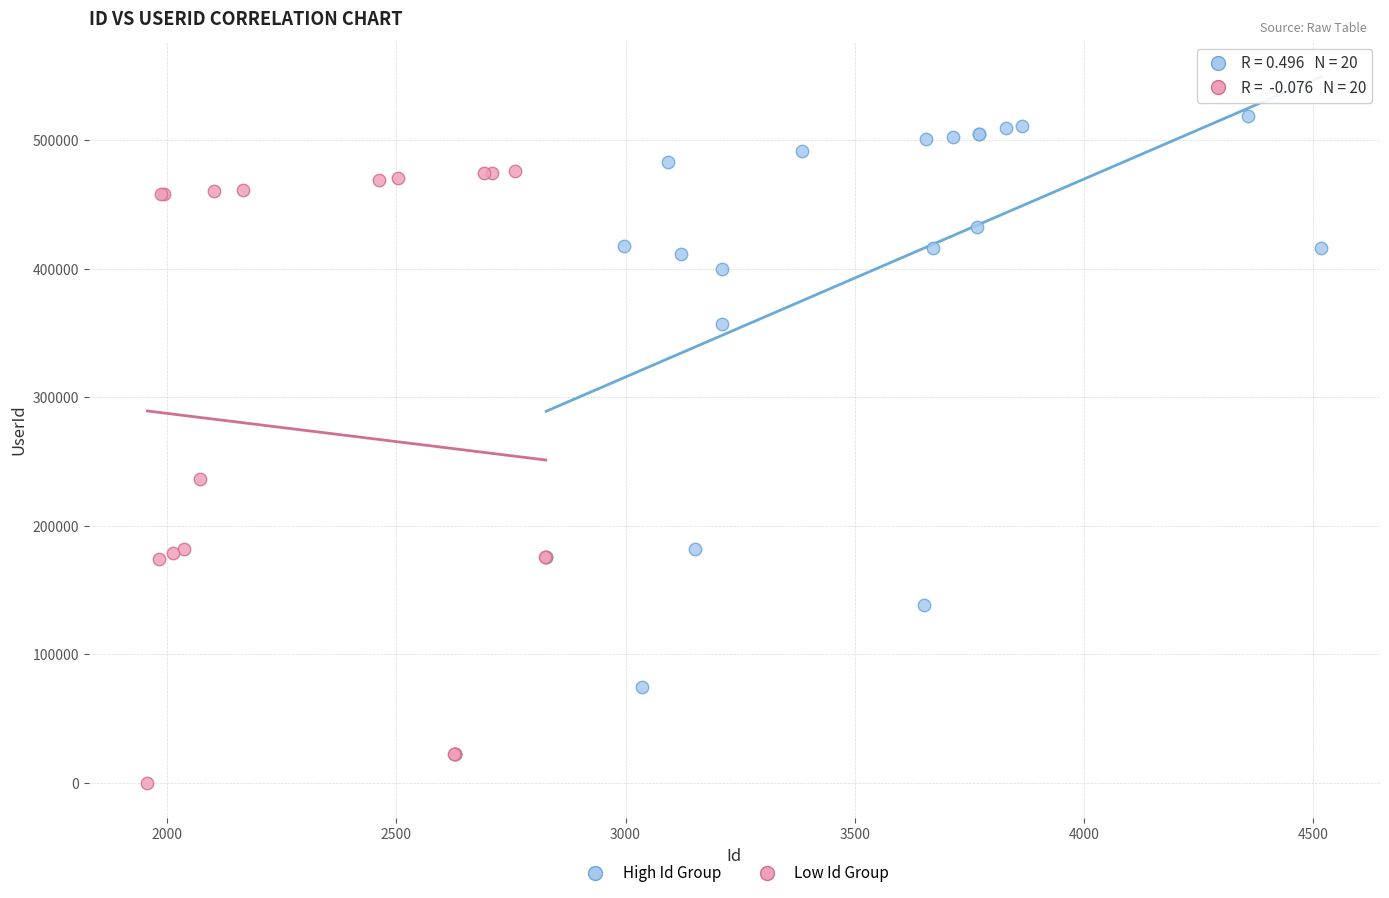

Which series has the widest spread of Y values?

Low Id Group